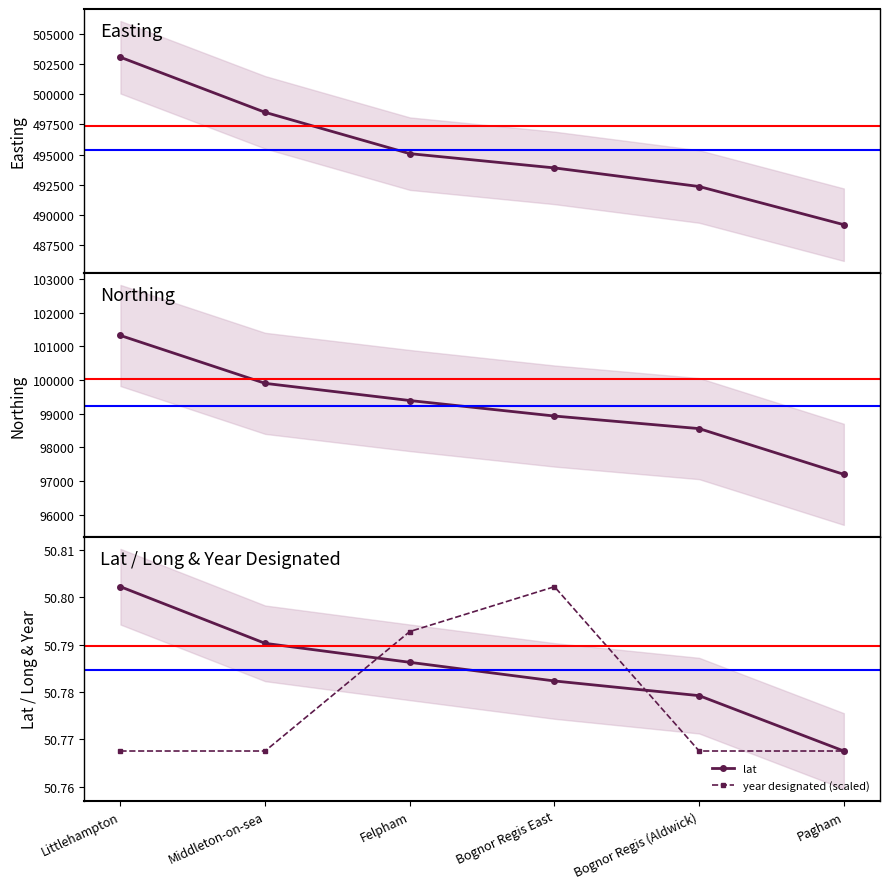

What is the minimum value for year designated (scaled)?

50.8